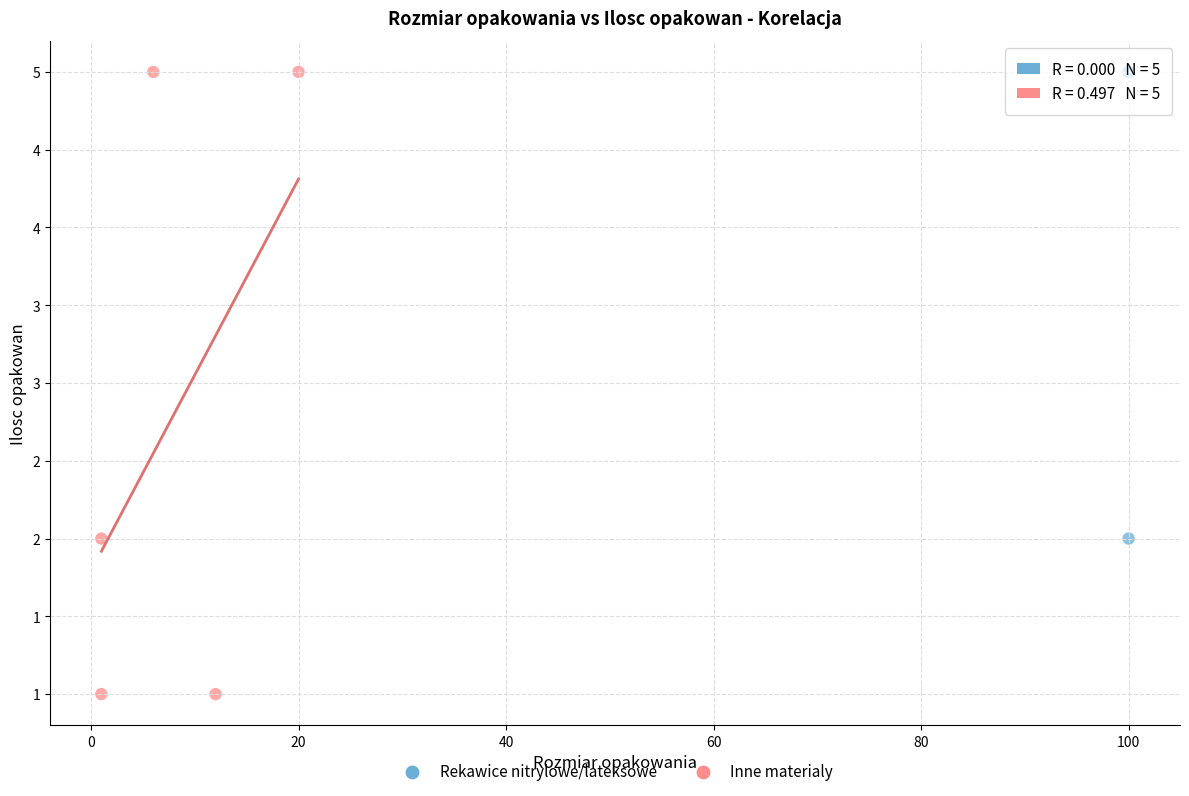

What are all the series names shown in the legend?

Rekawice nitrylowe/lateksowe, Inne materialy